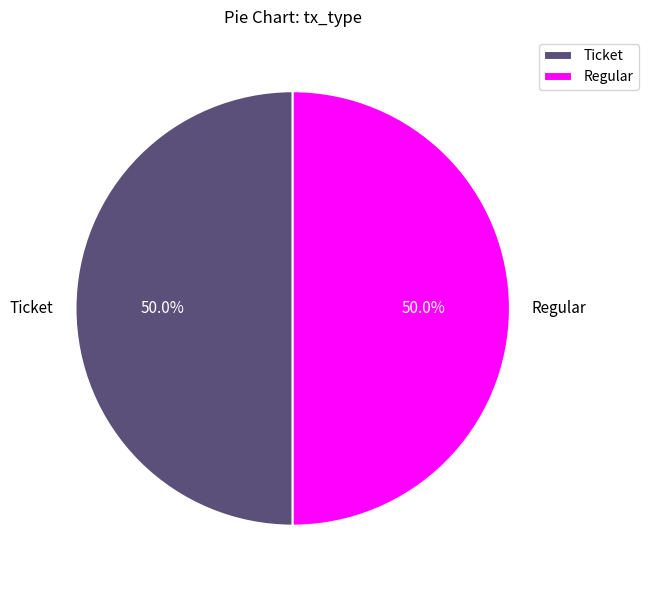

Approximately how many times larger is the value at Ticket compared to Regular?

1.0